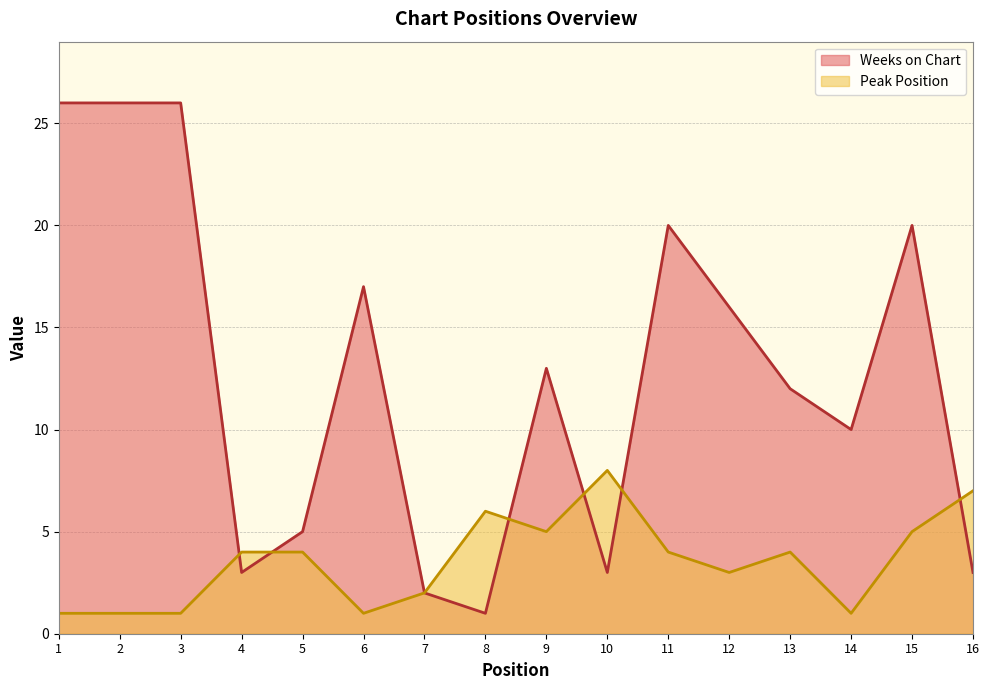

How many interior local valleys does the Weeks on Chart series have?

4